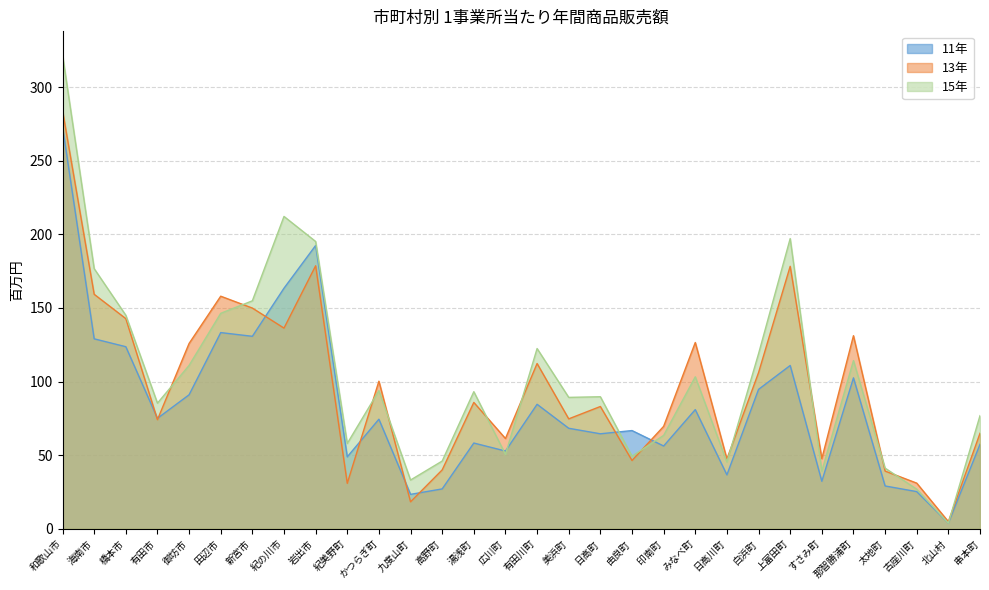

What is the minimum value shown in the chart?

3.8